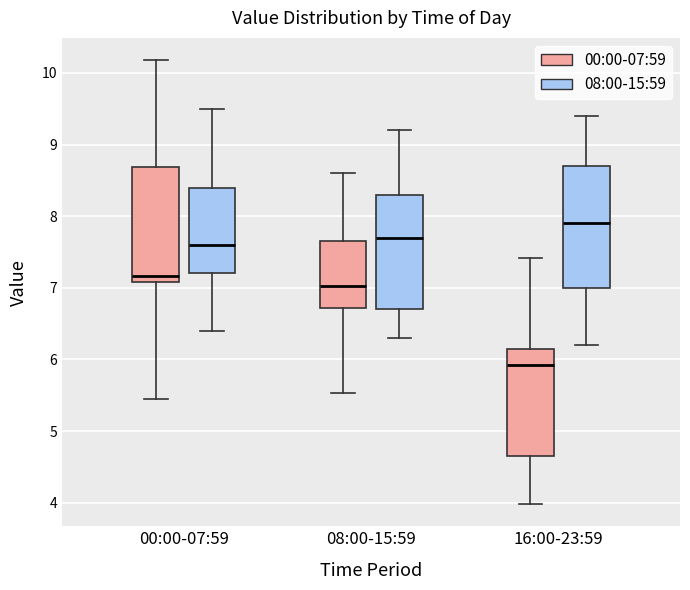

Reading left to right, read every box against the y-axis: the position of its median line, the range the box covers, and the ends of its whiskers. The values are not printed on the chart, so give them approximately, as read against the axis.

00:00-07:59 (00:00-07:59): median 7.2, box 7.1 to 8.7, whiskers 5.5 to 10.2
00:00-07:59 (08:00-15:59): median 7.6, box 7.2 to 8.4, whiskers 6.4 to 9.5
08:00-15:59 (00:00-07:59): median 7.0, box 6.7 to 7.7, whiskers 5.5 to 8.6
08:00-15:59 (08:00-15:59): median 7.7, box 6.7 to 8.3, whiskers 6.3 to 9.2
16:00-23:59 (00:00-07:59): median 5.9, box 4.7 to 6.2, whiskers 4.0 to 7.4
16:00-23:59 (08:00-15:59): median 7.9, box 7.0 to 8.7, whiskers 6.2 to 9.4